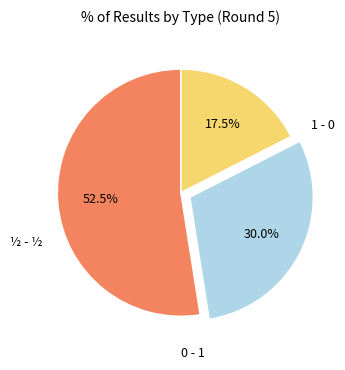

Does any single category account for the majority?

Yes